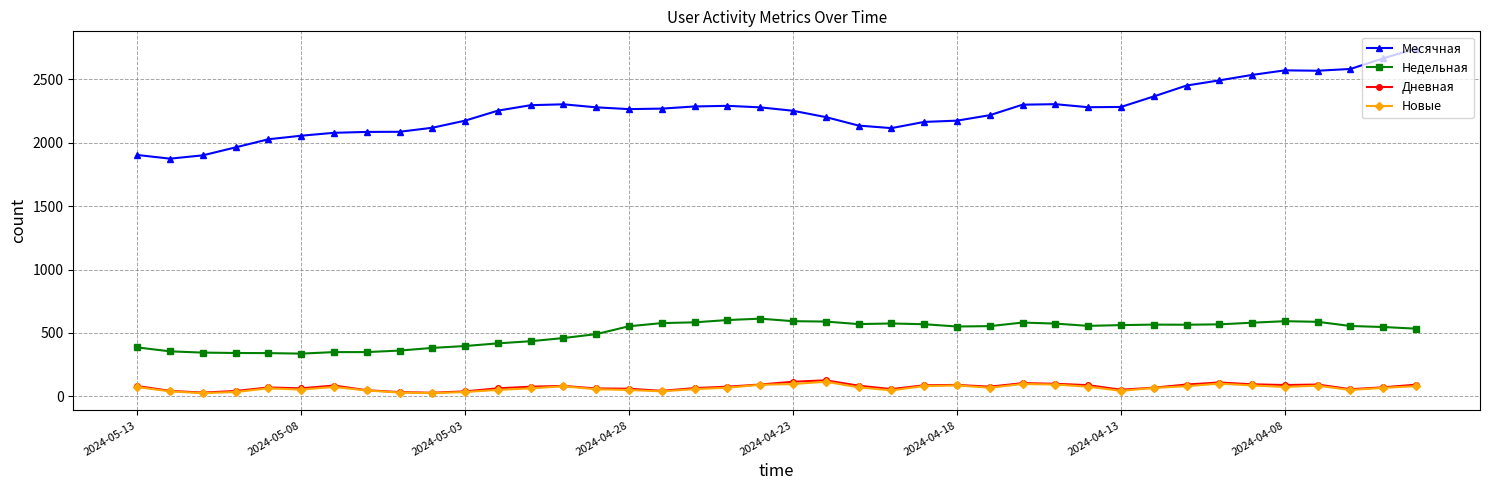

True or false: Недельная has more than 2 points higher than both neighbors.

True